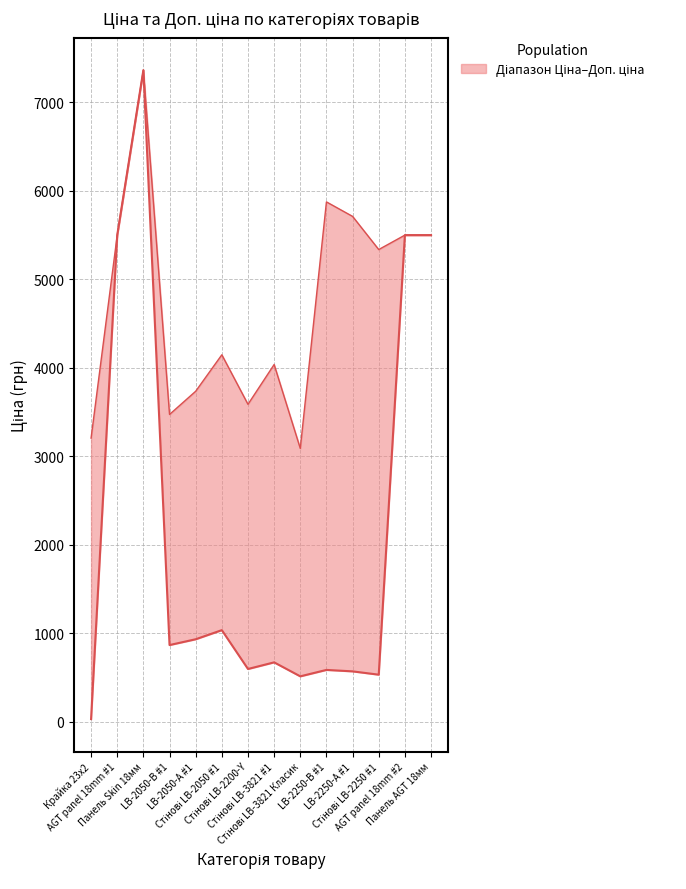

True or false: Доп. ціна and Ціна cross at least once.

False